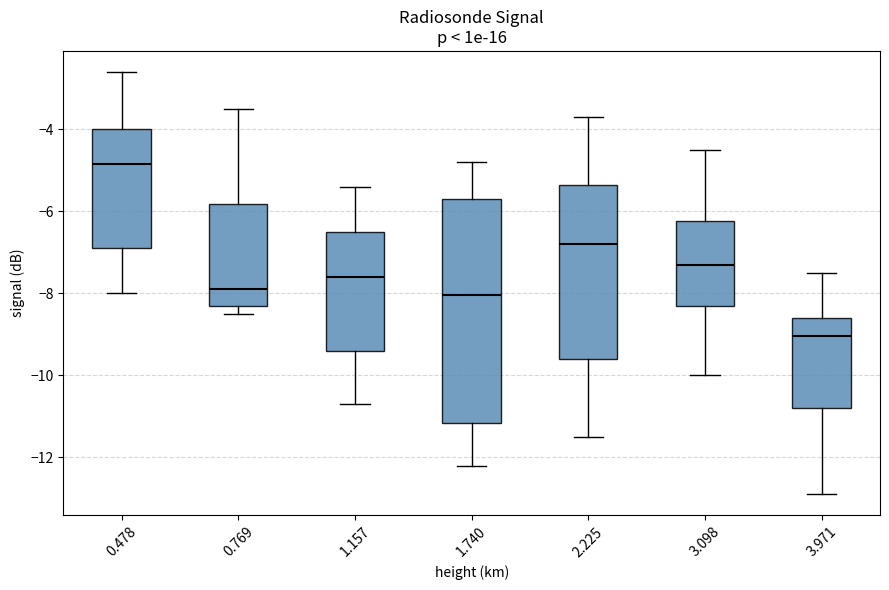

Reading left to right, read every box against the y-axis: the position of its median line, the range the box covers, and the ends of its whiskers. The values are not printed on the chart, so give them approximately, as read against the axis.

0.478: median -4.8, box -6.8 to -4.0, whiskers -8.0 to -2.6
0.769: median -7.8, box -8.2 to -5.8, whiskers -8.4 to -3.4
1.157: median -7.6, box -9.4 to -6.4, whiskers -10.6 to -5.4
1.740: median -8.0, box -11.2 to -5.6, whiskers -12.2 to -4.8
2.225: median -6.8, box -9.6 to -5.4, whiskers -11.4 to -3.6
3.098: median -7.2, box -8.2 to -6.2, whiskers -10.0 to -4.4
3.971: median -9.0, box -10.8 to -8.6, whiskers -12.8 to -7.4